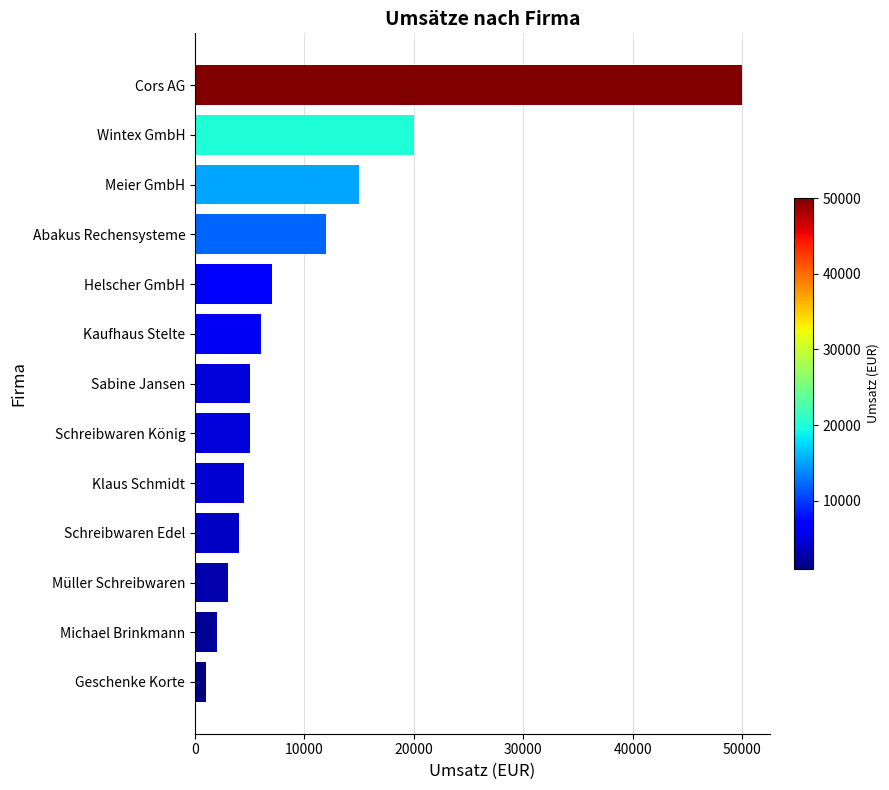

Where is the data nearest to the value 25500?

Wintex GmbH